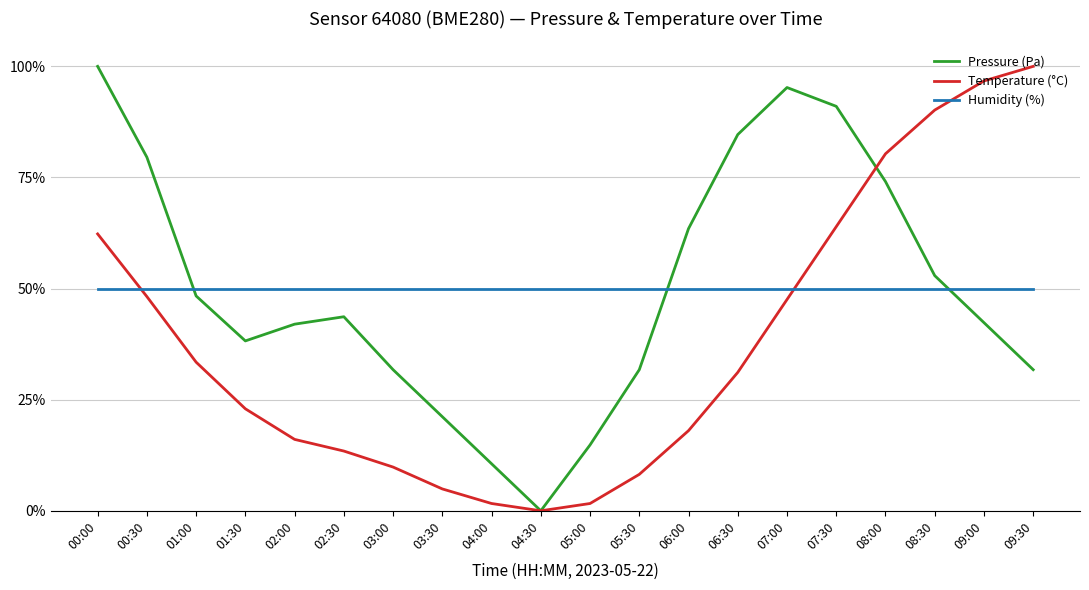

How many values in the Temperature (°C) series exceed 31?

10